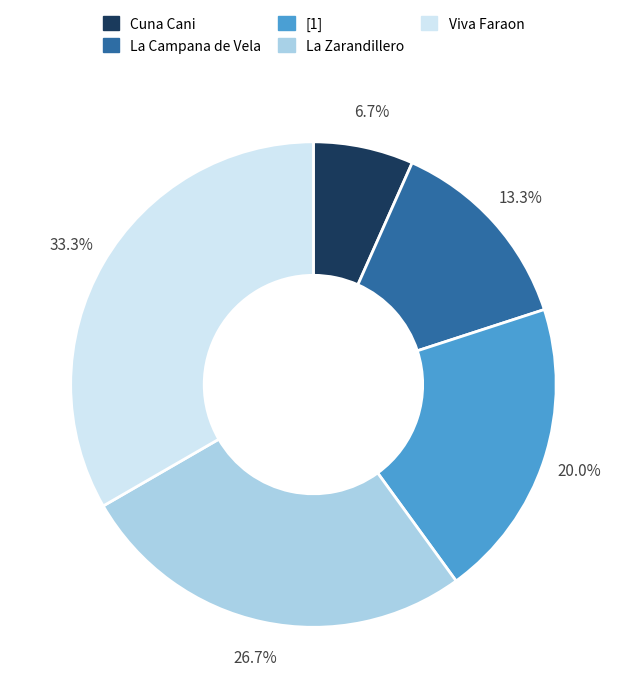

Does Viva Faraon account for over 50% of the chart?

No